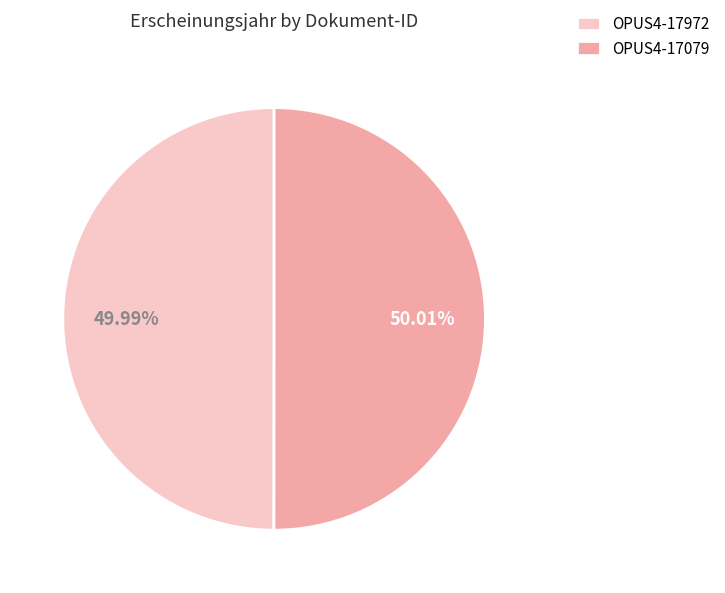

What is the ratio of the value at OPUS4-17972 to the value at OPUS4-17079?

1.0